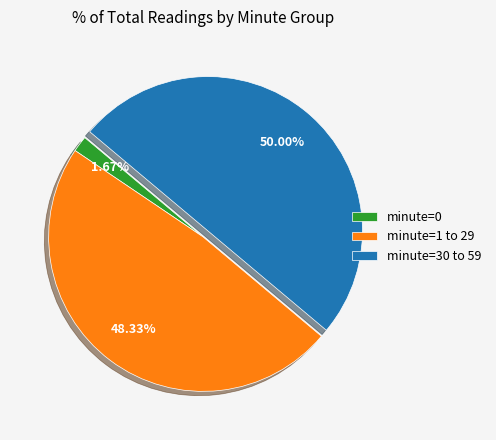

How many slices are in this pie chart?

3